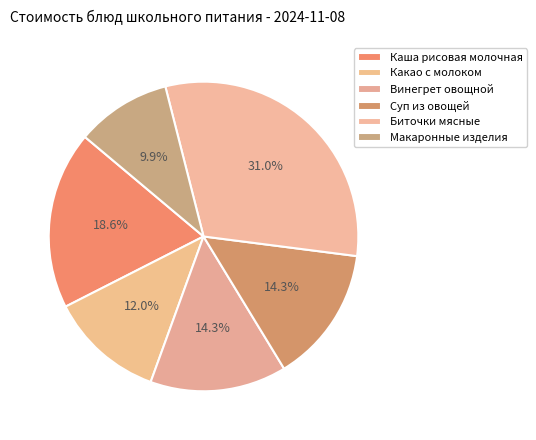

True or false: Суп из овощей accounts for 14% of the total.

True